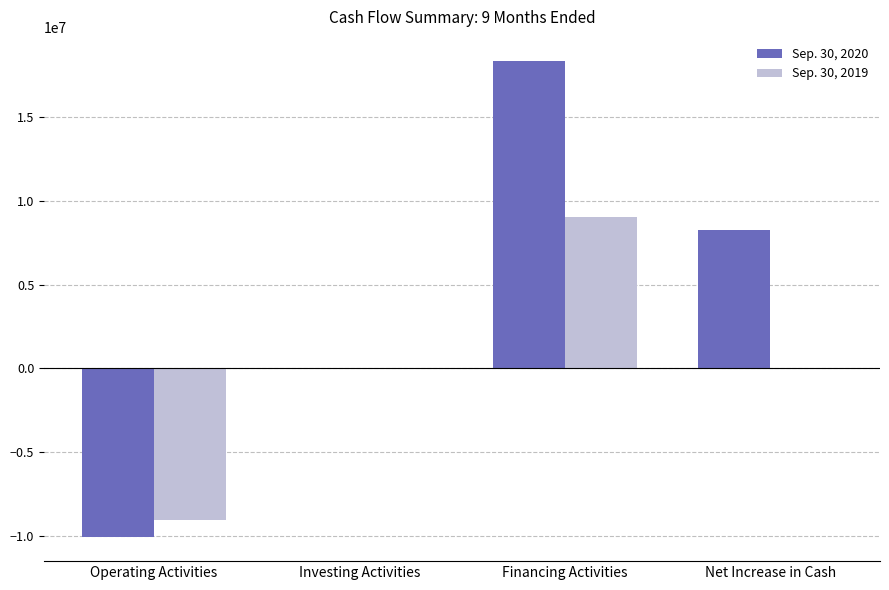

What is the sum of all Sep. 30, 2019 values?

-18008